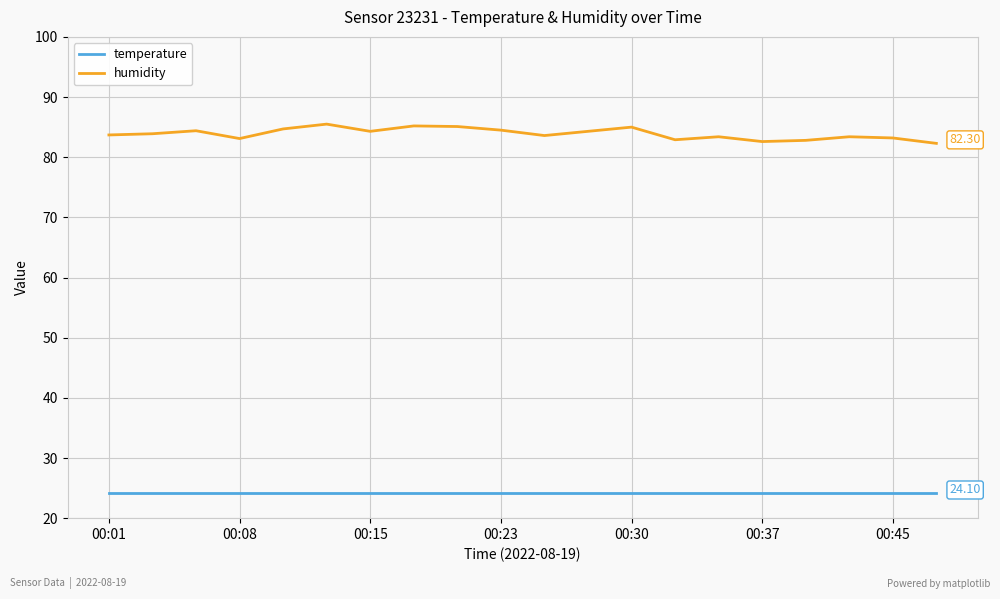

True or false: temperature and humidity cross at least once.

False